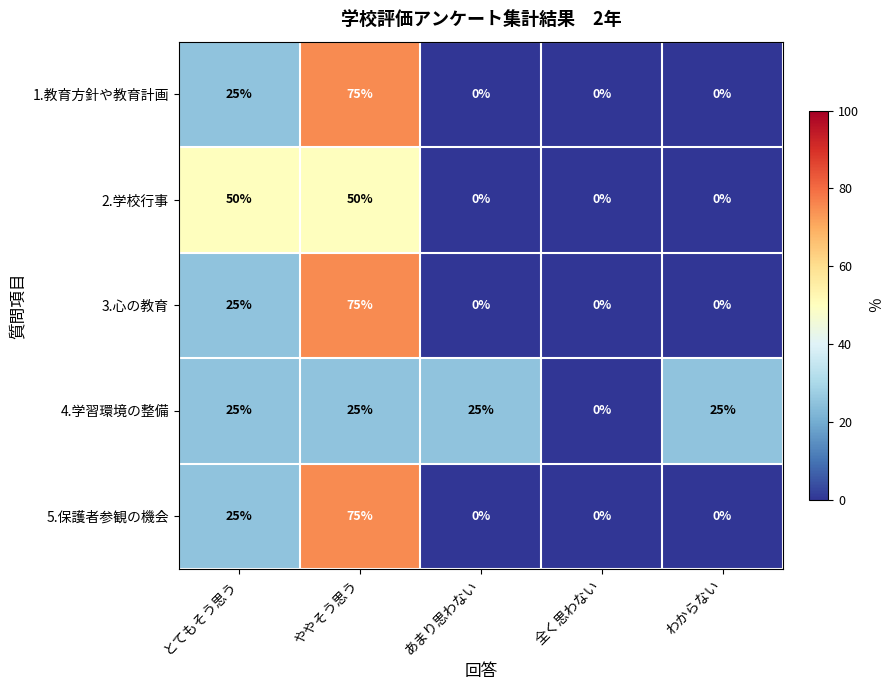

What is the maximum value for 3.心の教育?

75